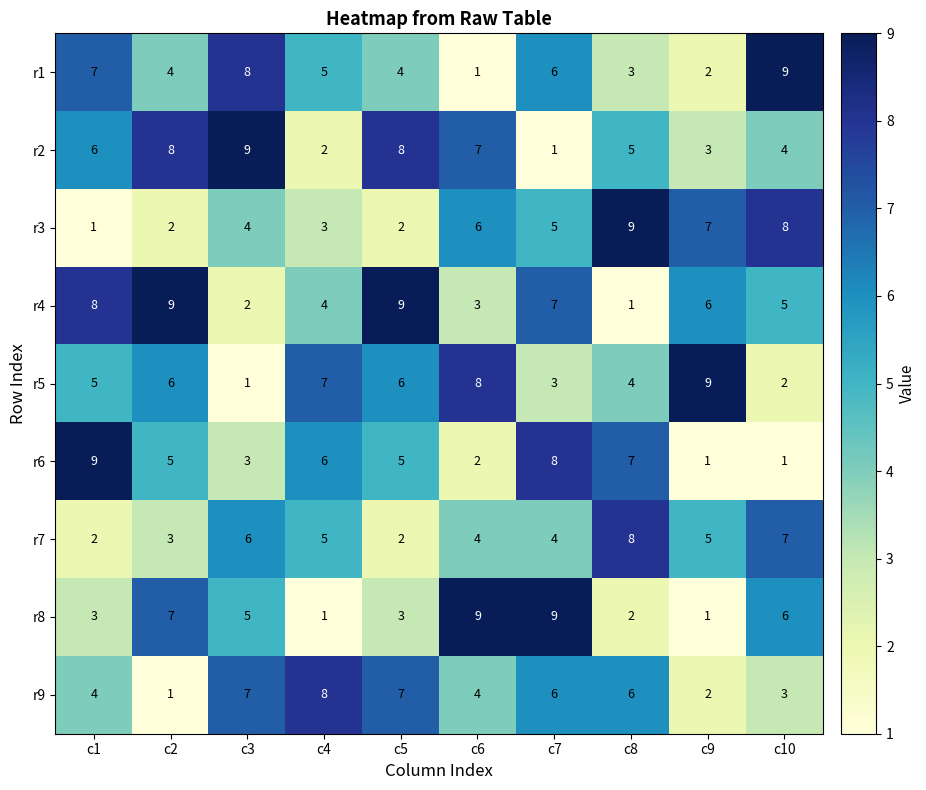

What is the spread (max minus min) of values at c4?

7